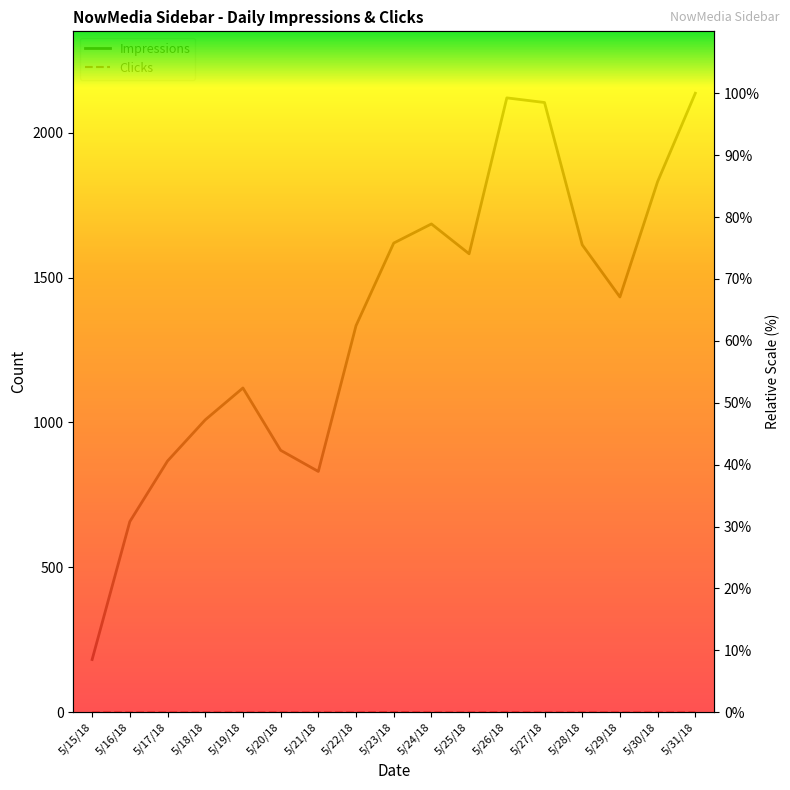

The value of Impressions at 5/30/18 is 50.5. True or false?

False